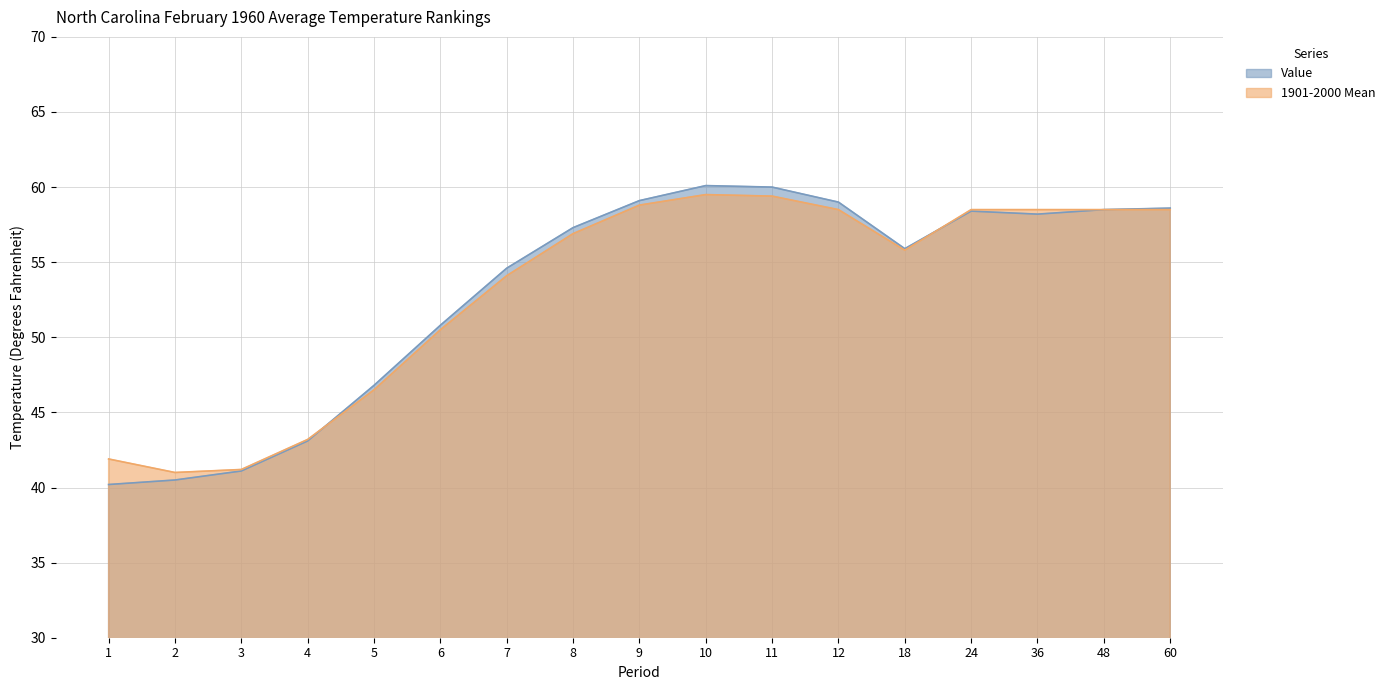

At how many categories does at least one series exceed 48?

12